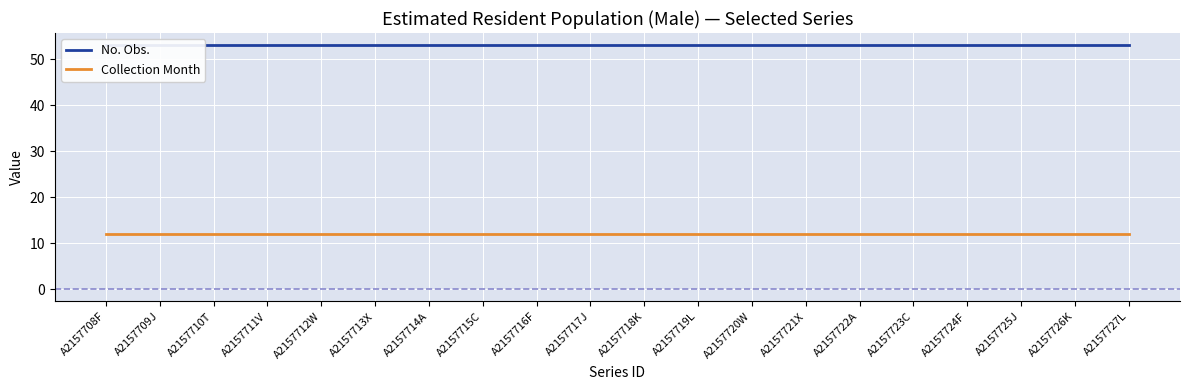

What is the minimum value for No. Obs.?

53